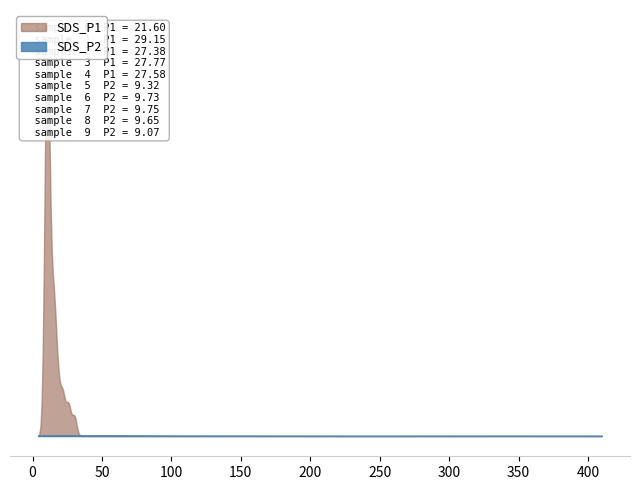

What is the total value across all series at 37?

182.2